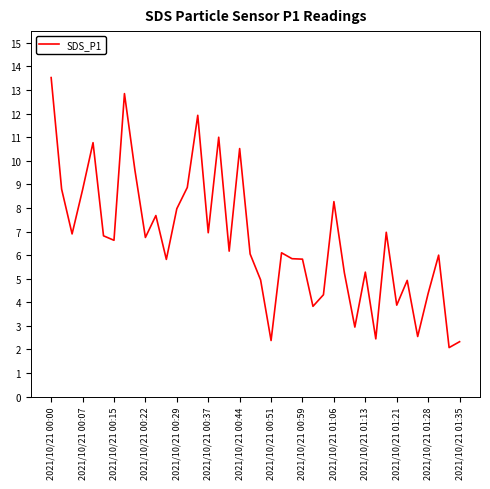

What is the smallest value displayed?

2.1